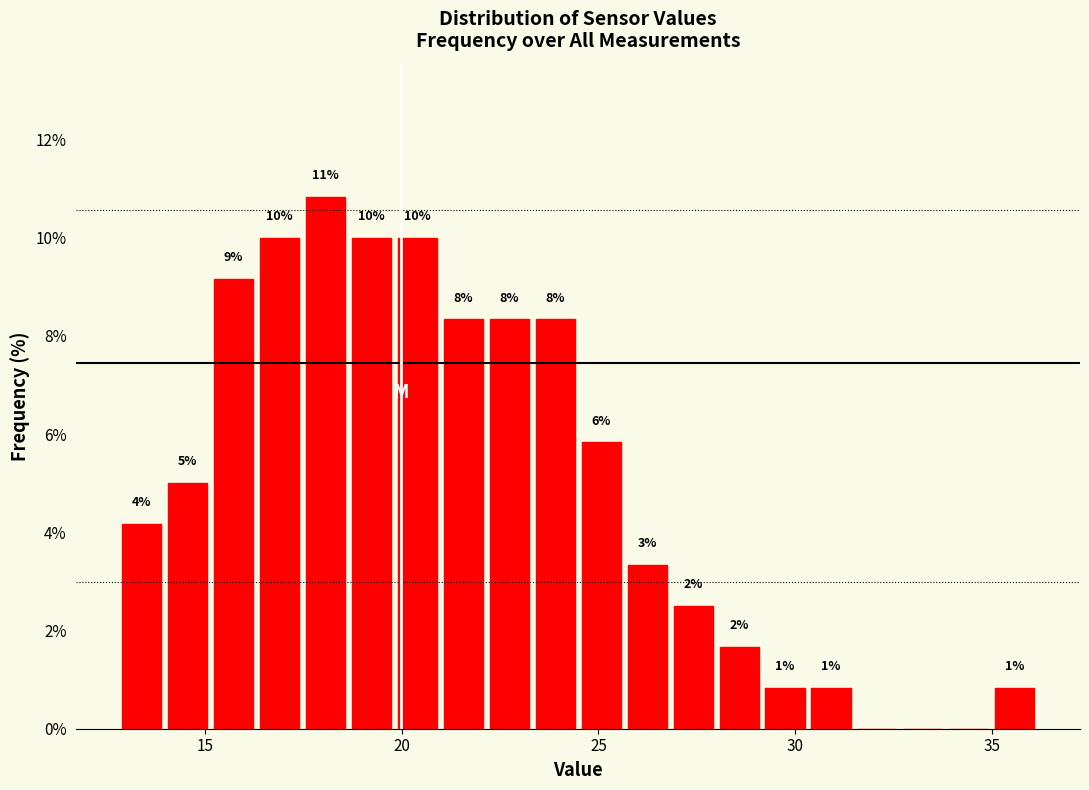

Around what value on the x-axis is the tallest bar? Give the approximate position of its centre, as read against the axis.

18.0